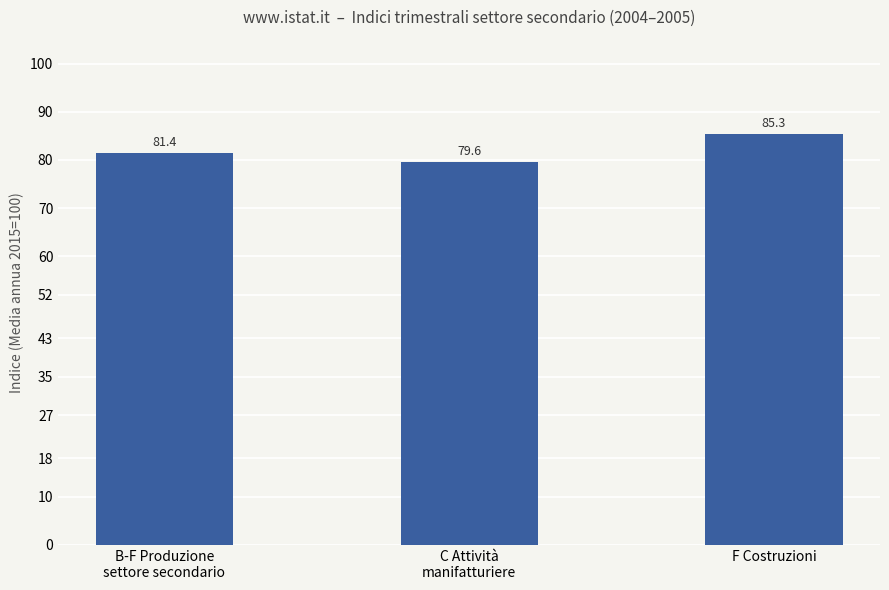

Where does the data first go above 81?

B-F Produzione
settore secondario